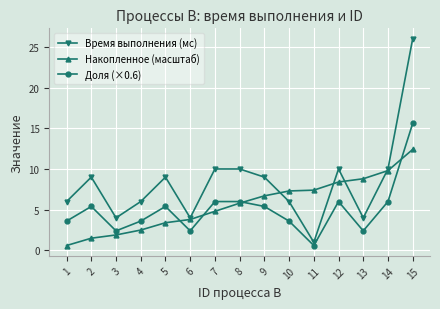

The value of Доля (×0.6) at 7 is 6.0. True or false?

True